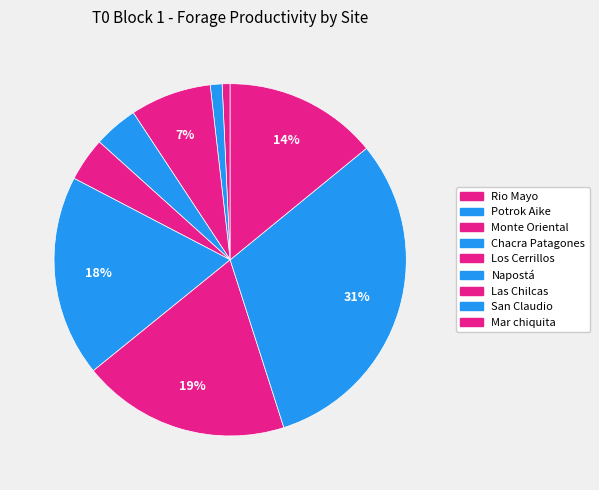

To the nearest percent, what is the difference between the largest and smallest slice percentages?

30%